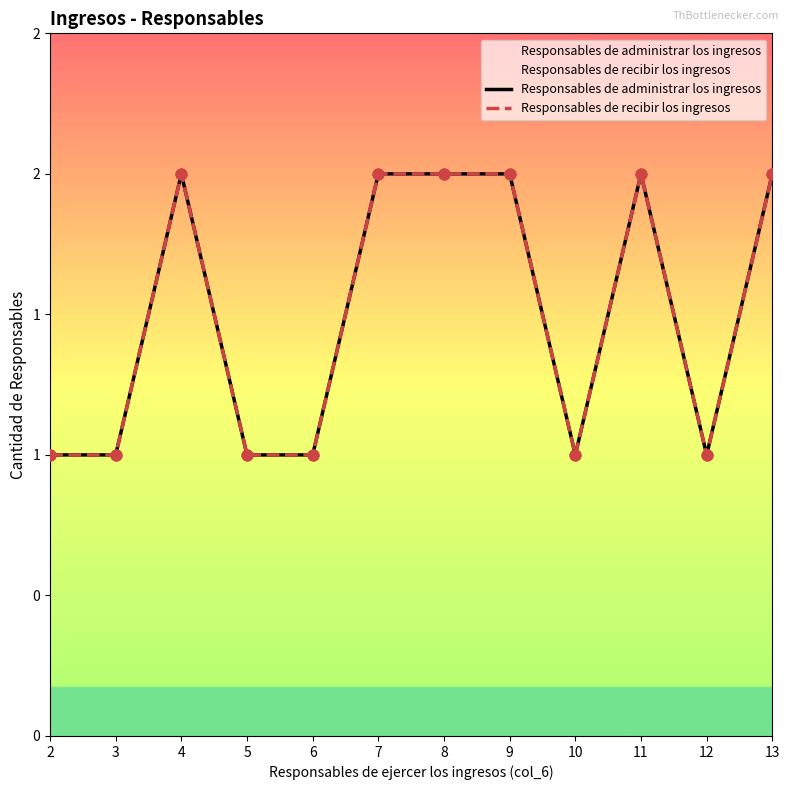

What are all the series names shown in the legend?

Responsables de administrar los ingresos, Responsables de recibir los ingresos